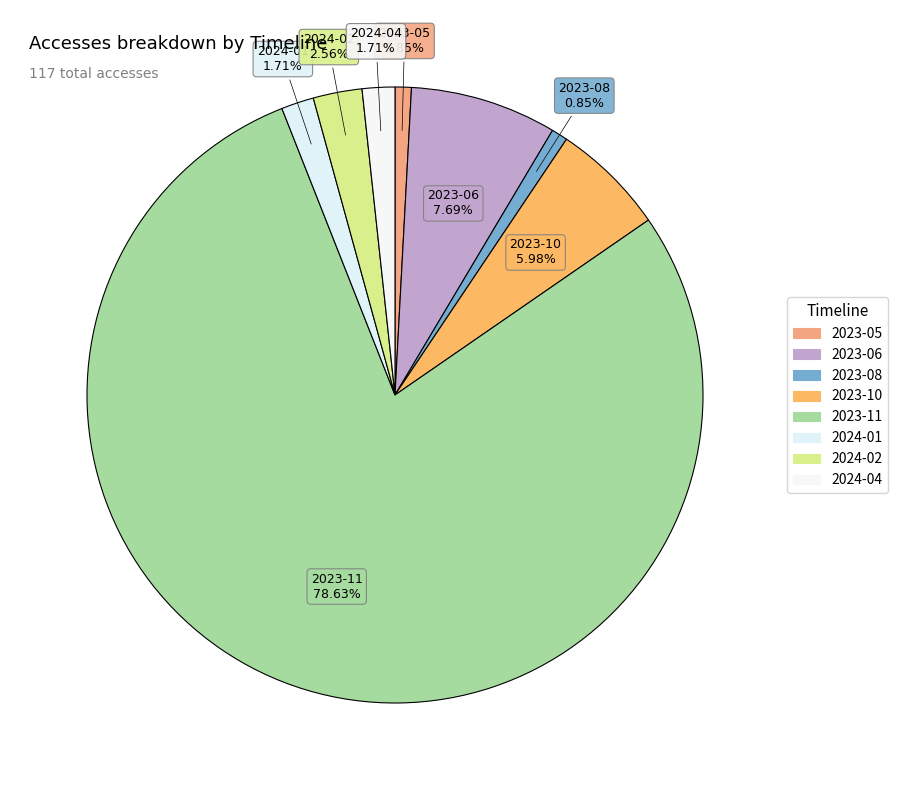

Do 2023-11 and 2023-06 together represent more than half of the pie?

Yes